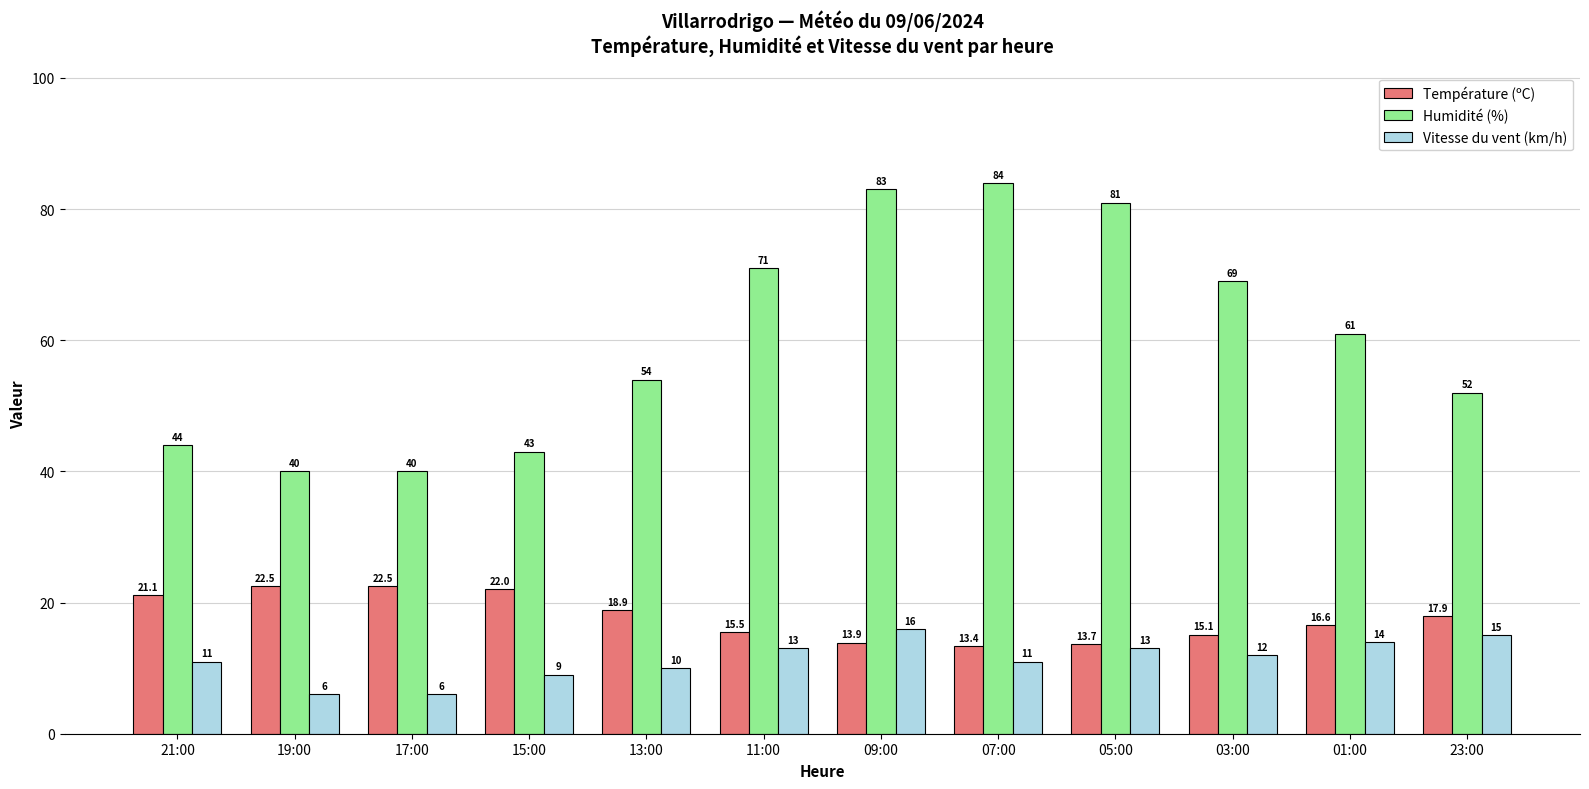

How many categories are shown in the chart?

12